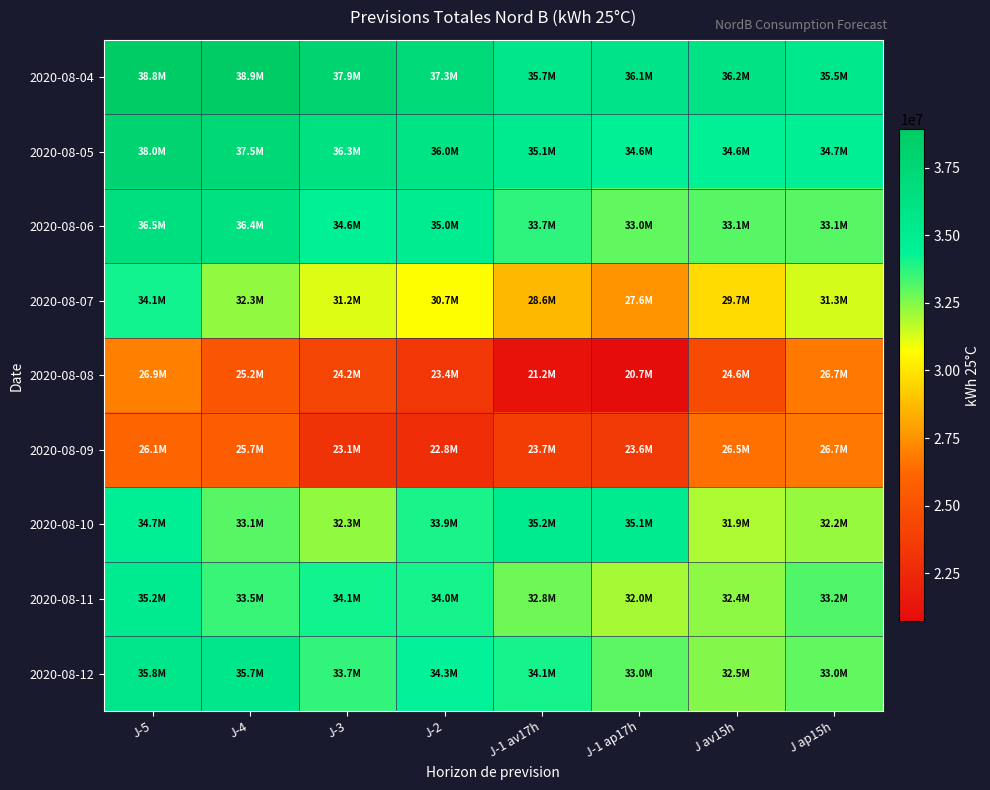

List the series in order of their peak value, lowest first.

2020-08-09, 2020-08-08, 2020-08-07, 2020-08-11, 2020-08-10, 2020-08-12, 2020-08-06, 2020-08-05, 2020-08-04